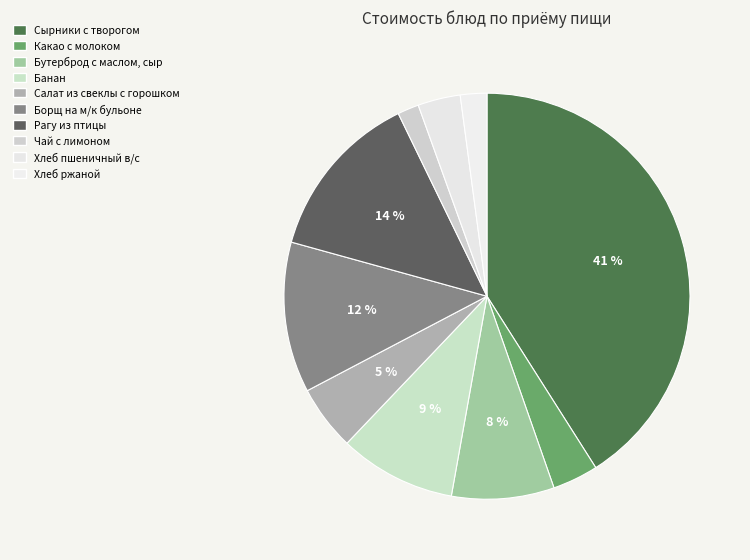

How many slices are in this pie chart?

10